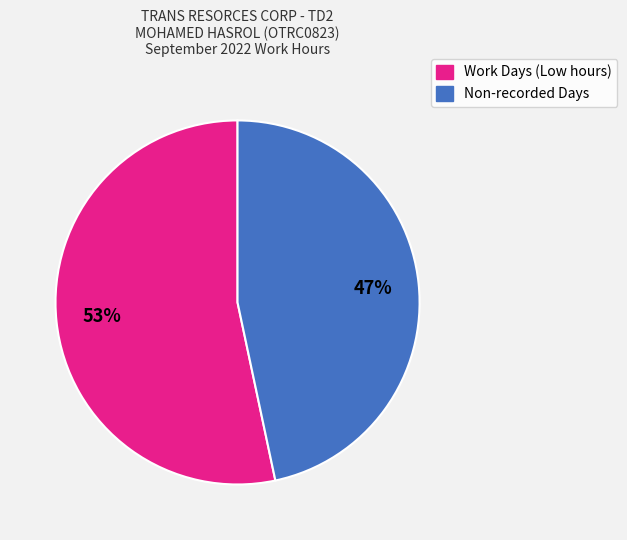

To the nearest percent, what is the average slice percentage?

50%